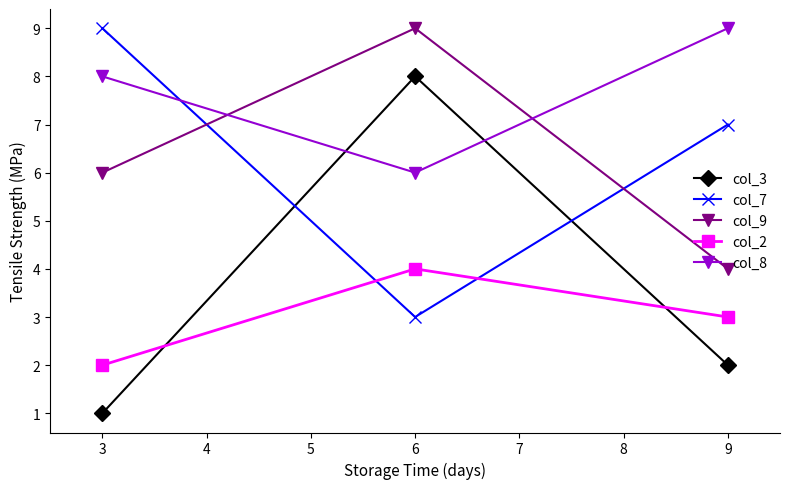

What is the smallest value displayed?

1